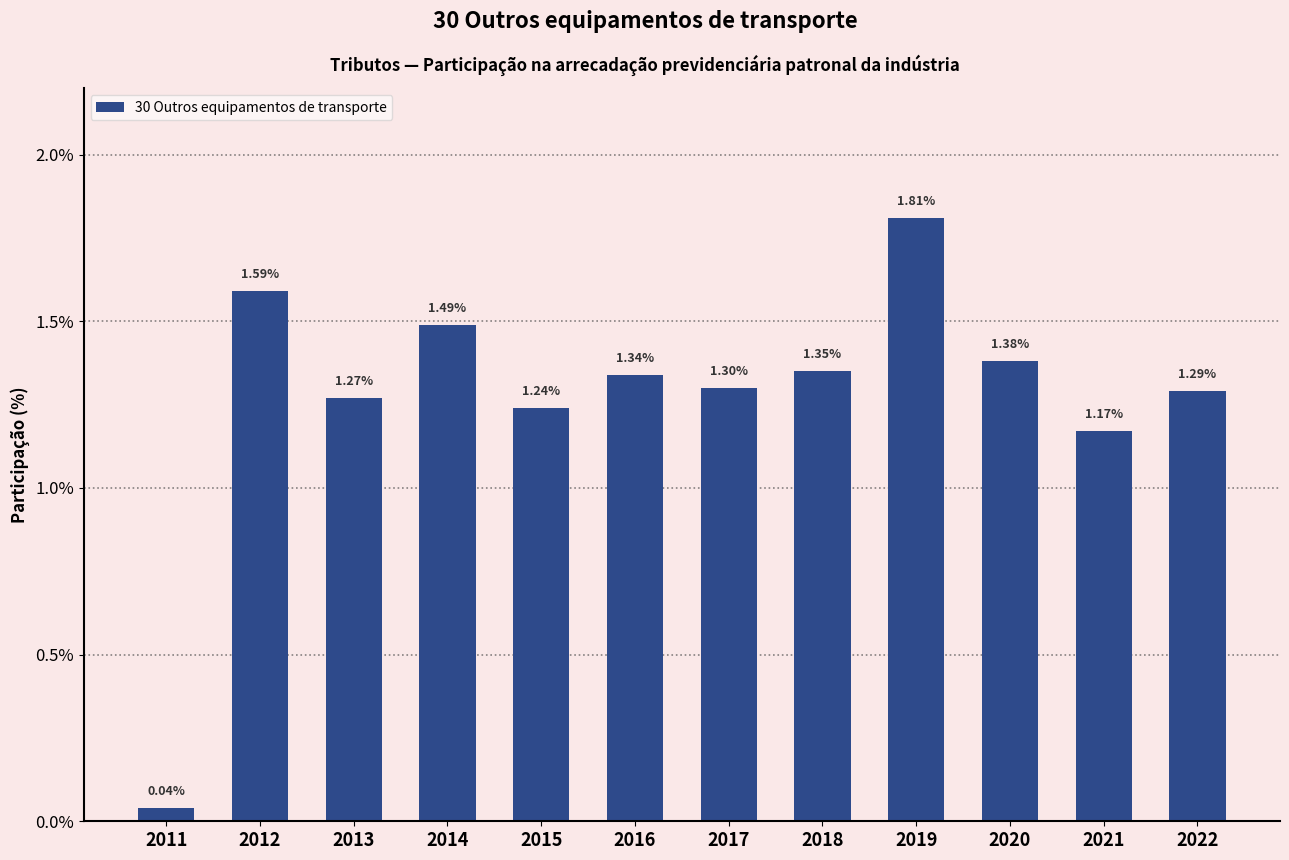

Approximately how many times larger is the value at 2016 compared to 2018?

1.0